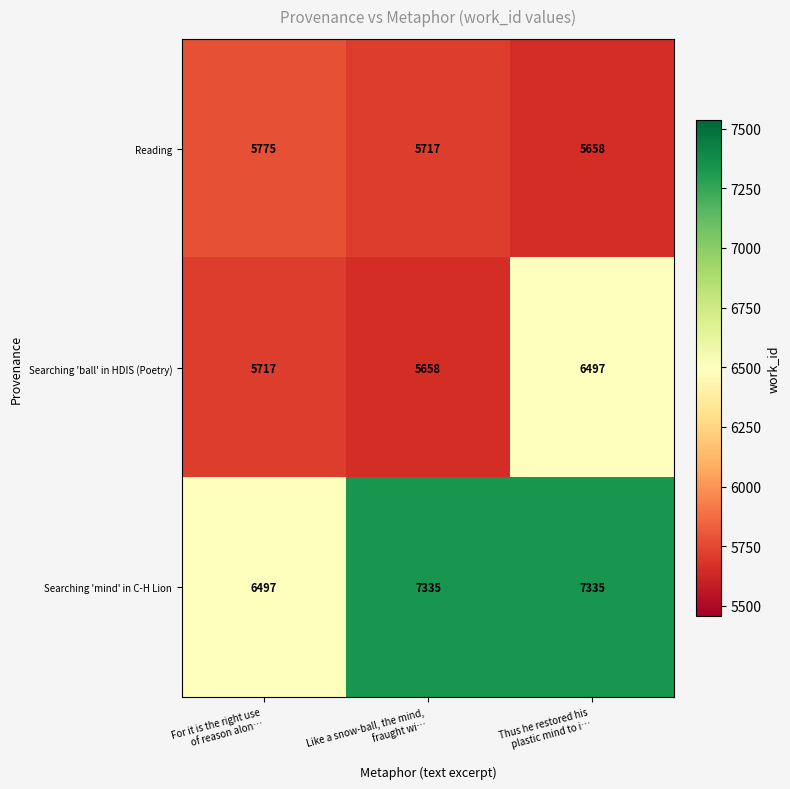

List the series in order of their overall mean, lowest first.

Reading, Searching 'ball' in HDIS (Poetry), Searching 'mind' in C-H Lion